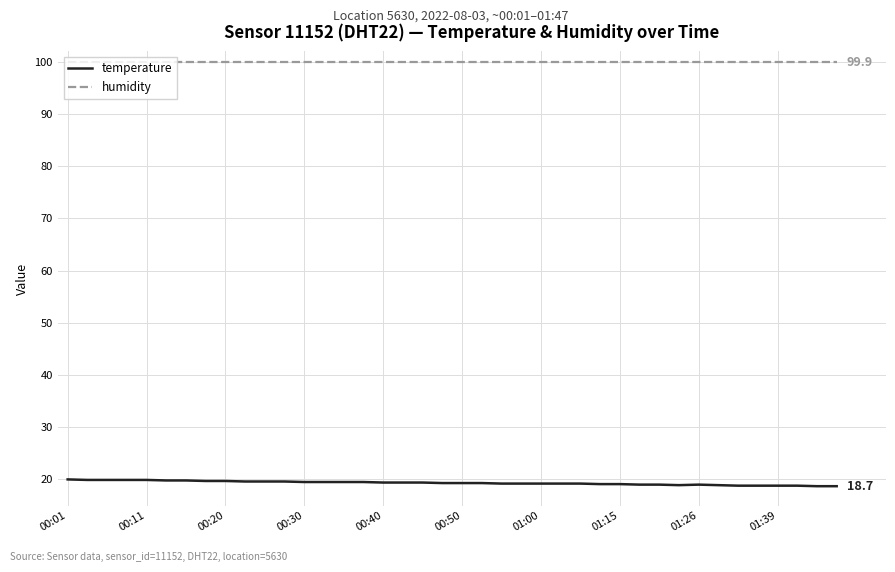

What is the average value of the temperature series?

19.3